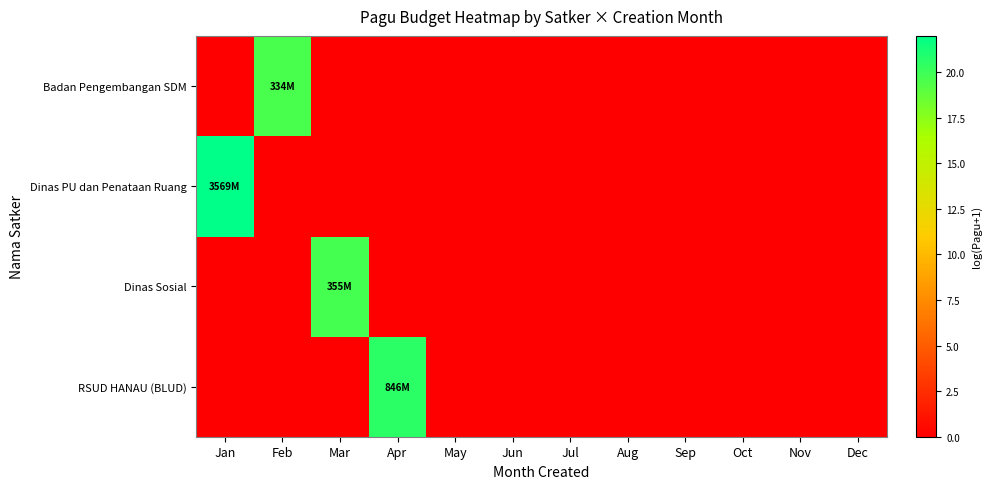

Reading left to right, extract all data points from this chart.

RSUD HANAU (BLUD): Jan=0.0	Feb=0.0	Mar=0.0	Apr=20.6	May=0.0	Jun=0.0	Jul=0.0	Aug=0.0	Sep=0.0	Oct=0.0	Nov=0.0	Dec=0.0
Dinas Sosial: Jan=0.0	Feb=0.0	Mar=19.7	Apr=0.0	May=0.0	Jun=0.0	Jul=0.0	Aug=0.0	Sep=0.0	Oct=0.0	Nov=0.0	Dec=0.0
Dinas PU dan Penataan Ruang: Jan=22.0	Feb=0.0	Mar=0.0	Apr=0.0	May=0.0	Jun=0.0	Jul=0.0	Aug=0.0	Sep=0.0	Oct=0.0	Nov=0.0	Dec=0.0
Badan Pengembangan SDM: Jan=0.0	Feb=19.6	Mar=0.0	Apr=0.0	May=0.0	Jun=0.0	Jul=0.0	Aug=0.0	Sep=0.0	Oct=0.0	Nov=0.0	Dec=0.0